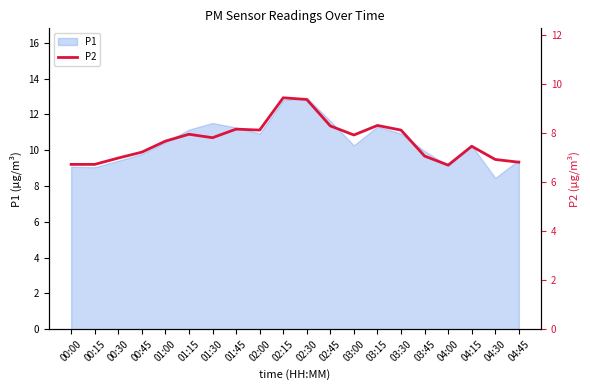

Which has a higher value, 04:00 or 04:45?

04:45